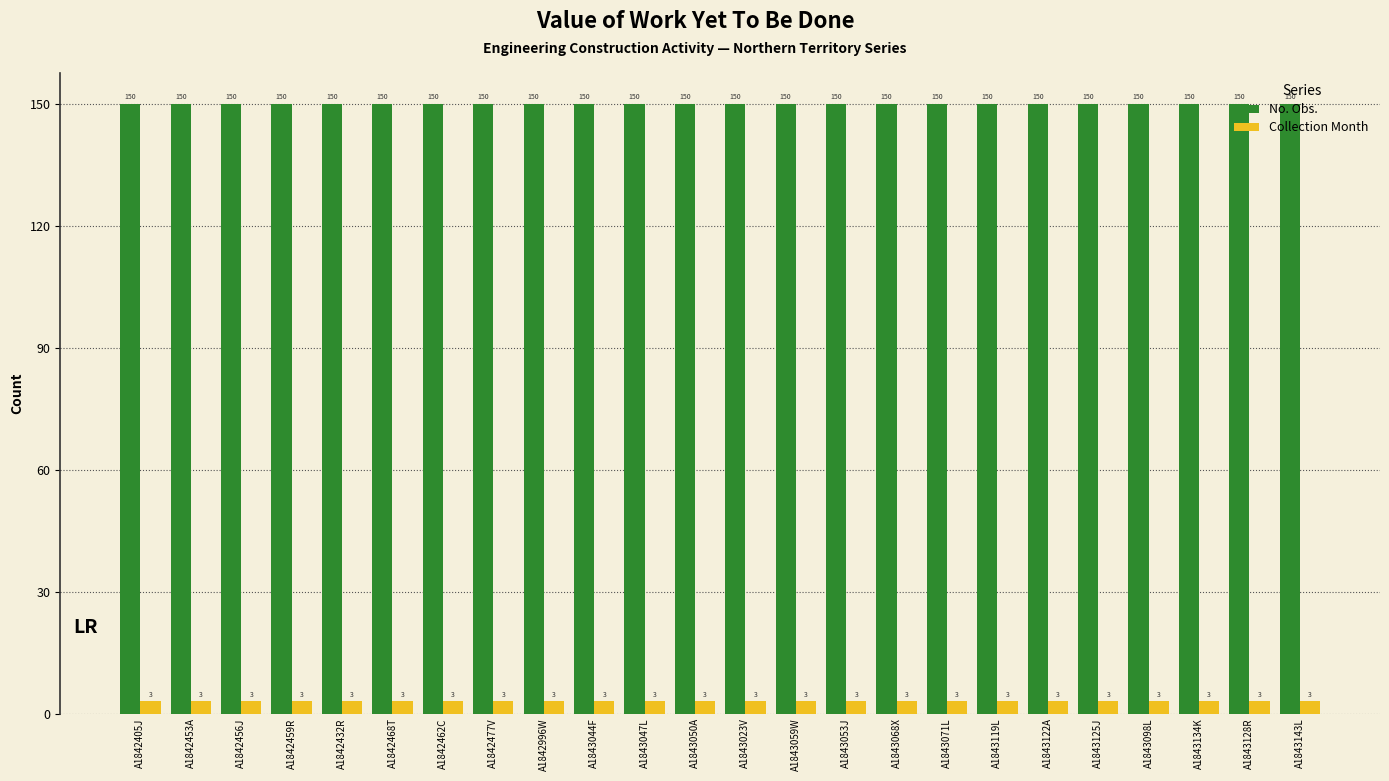

What are all the series names shown in the legend?

No. Obs., Collection Month